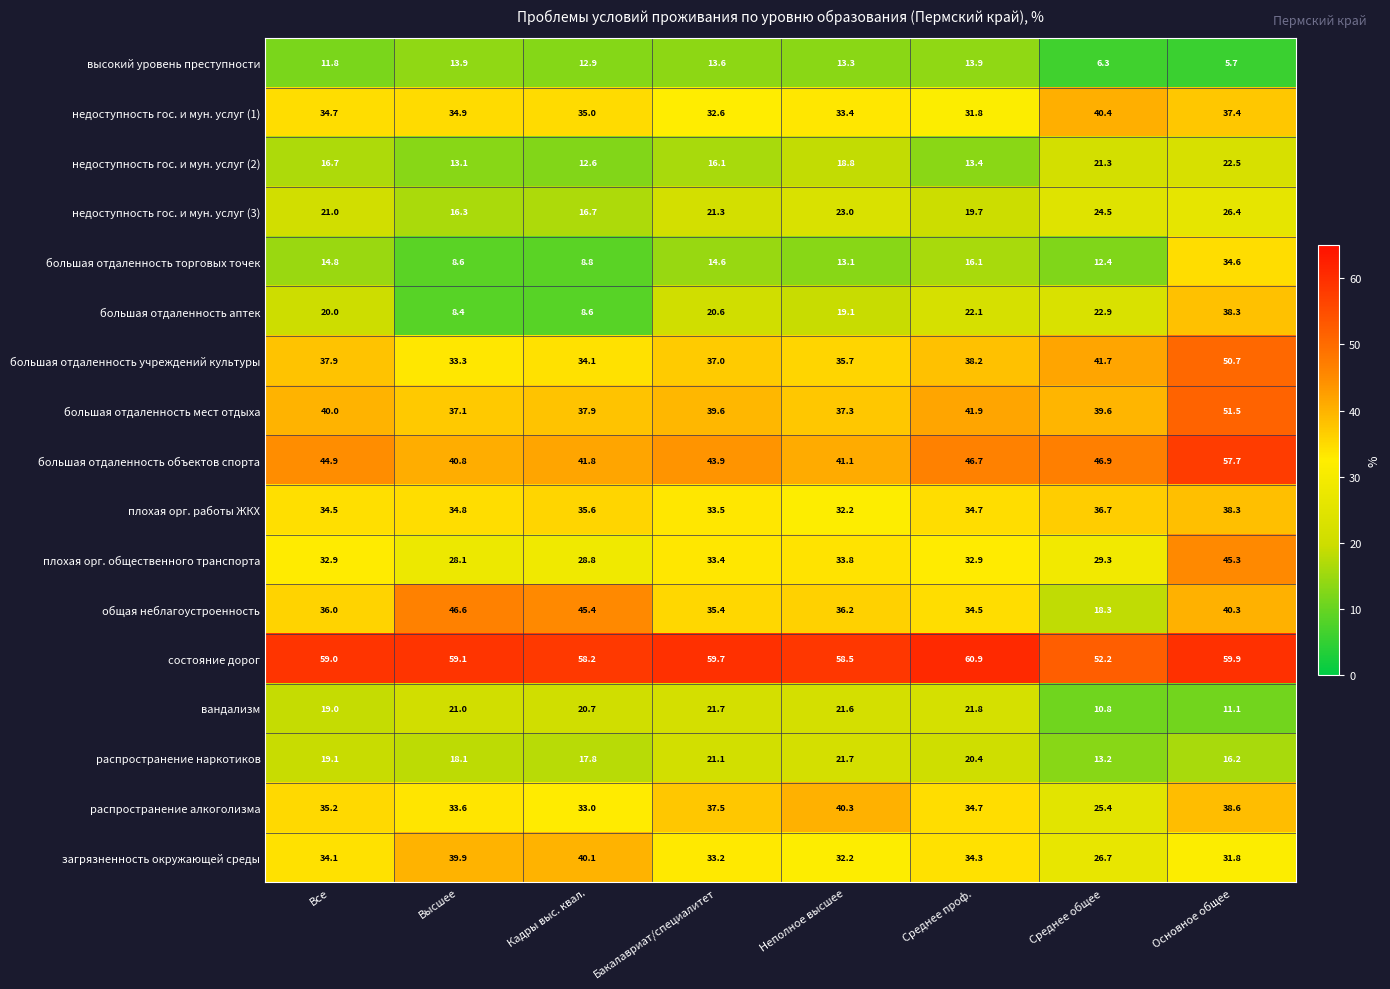

What is the difference between the большая отдаленность объектов спорта values at Бакалавриат/специалитет and Основное общее?

13.8